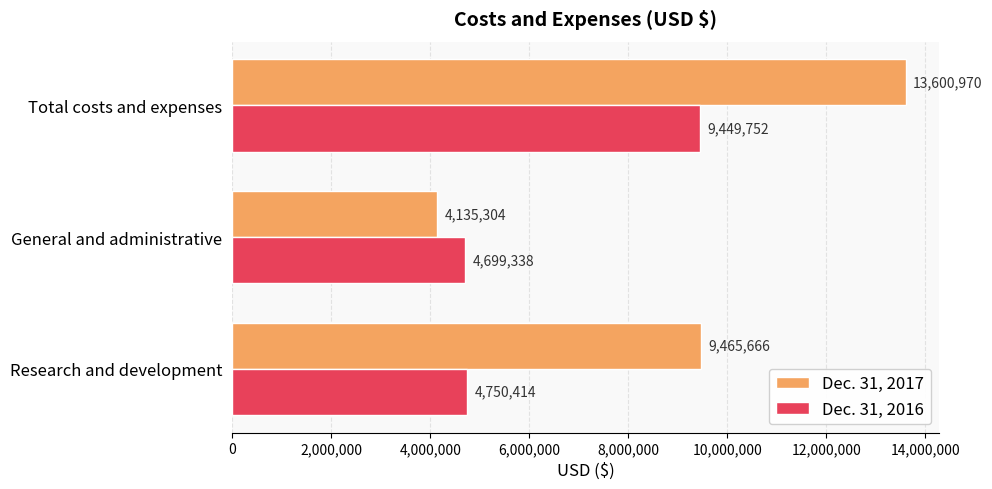

Rank the categories by Dec. 31, 2017 value from highest to lowest.

Total costs and expenses, Research and development, General and administrative